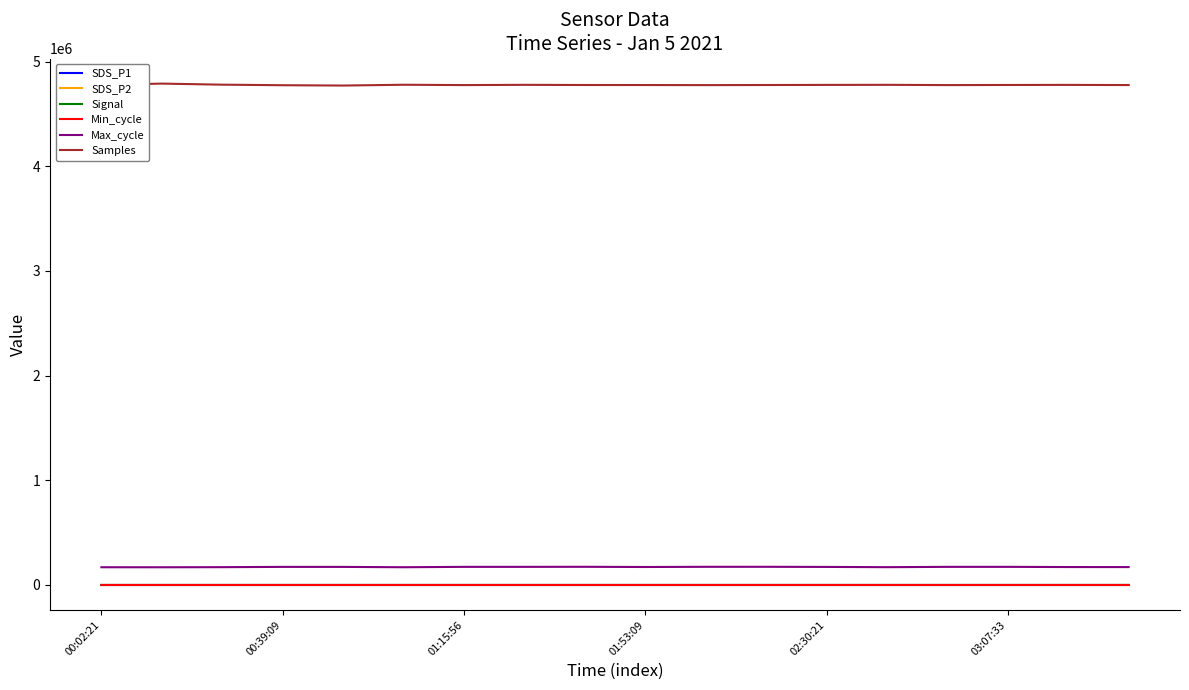

Count the number of categories in the chart.

18